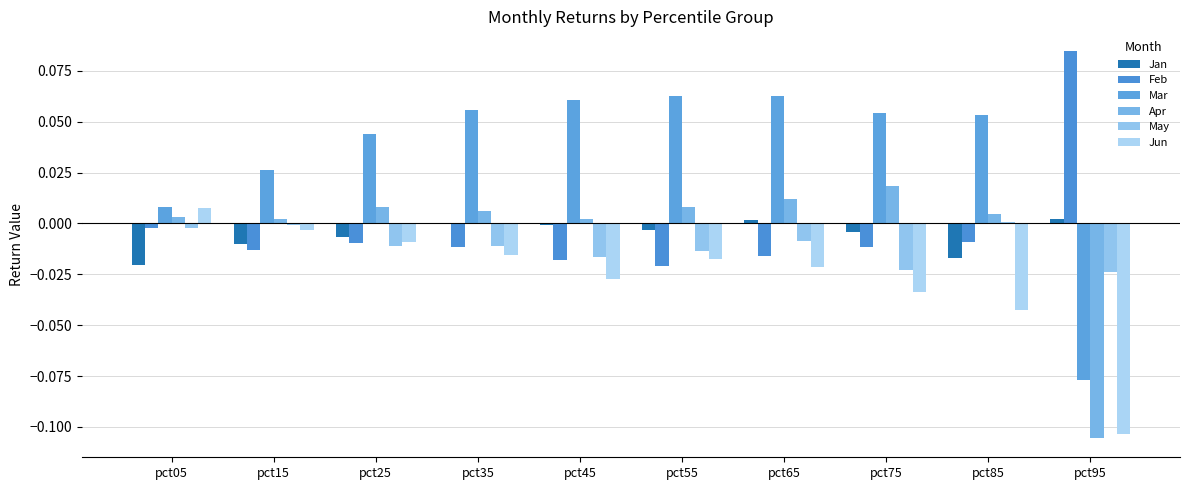

At how many categories does at least one series exceed 0?

10